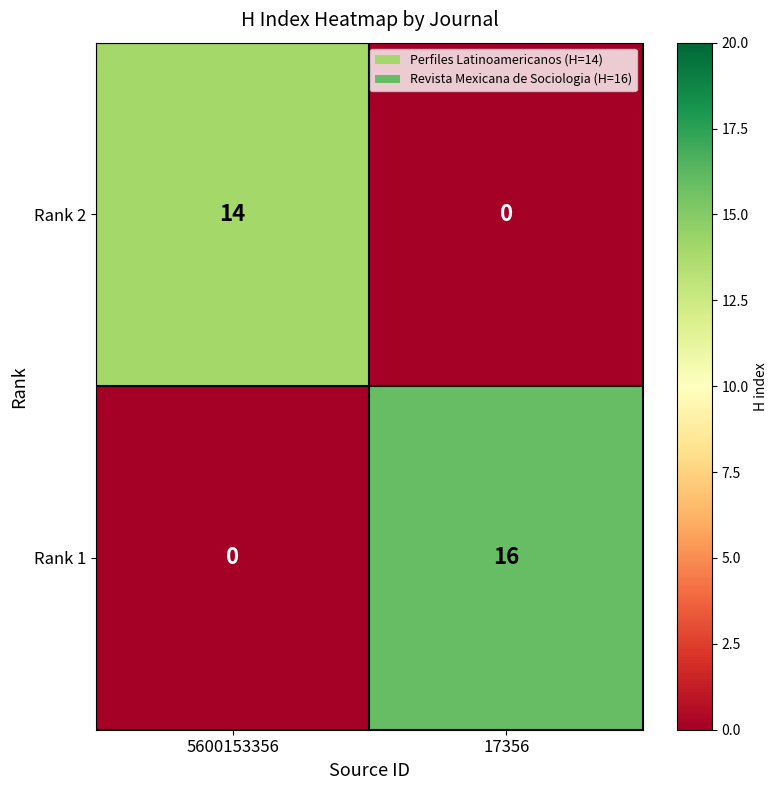

How many distinct data groups are displayed?

2